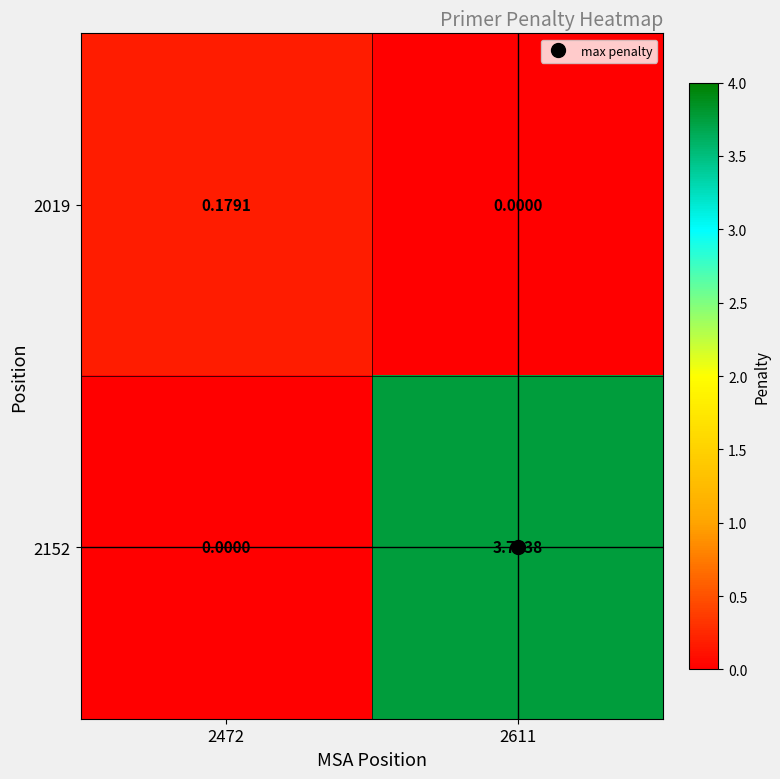

Is the value of 2152 at 2611 greater than the value of 2019 at 2611?

Yes